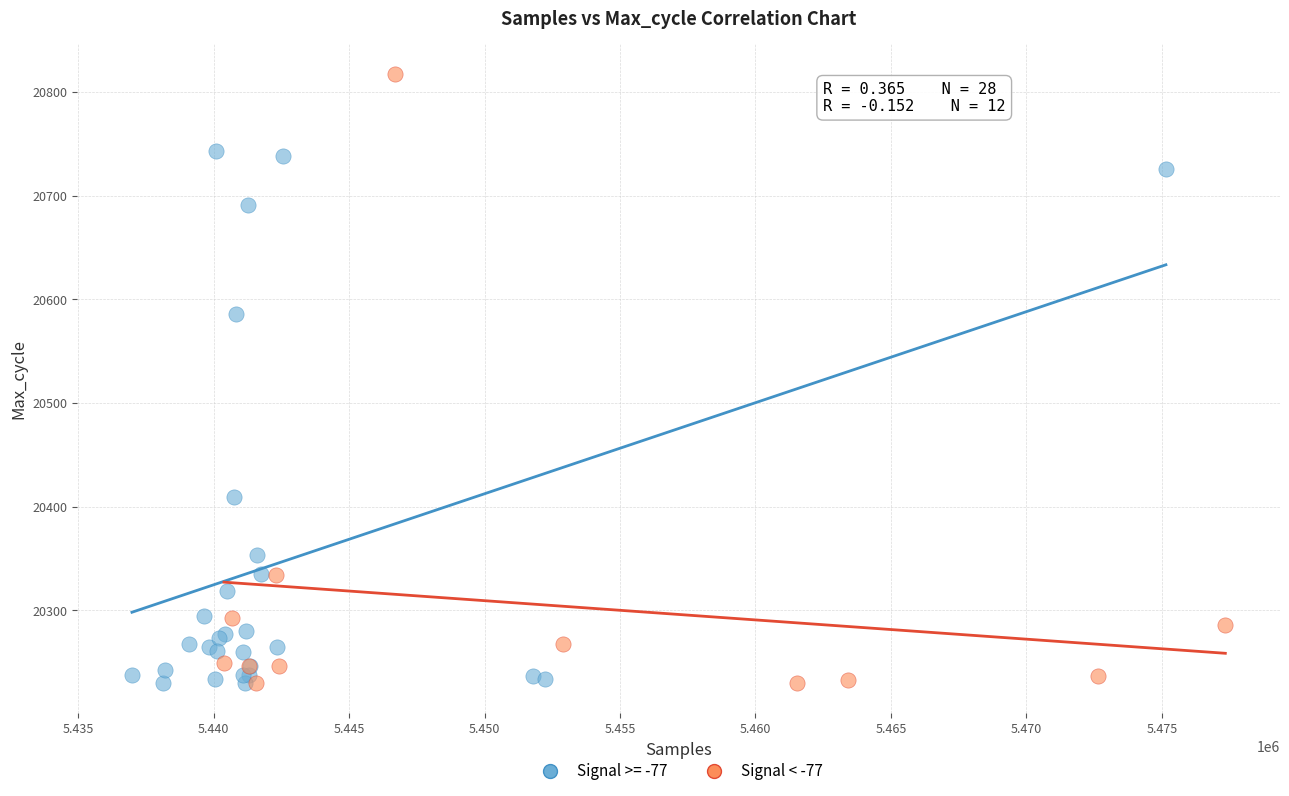

Which series has the widest spread of Y values?

Signal < -77